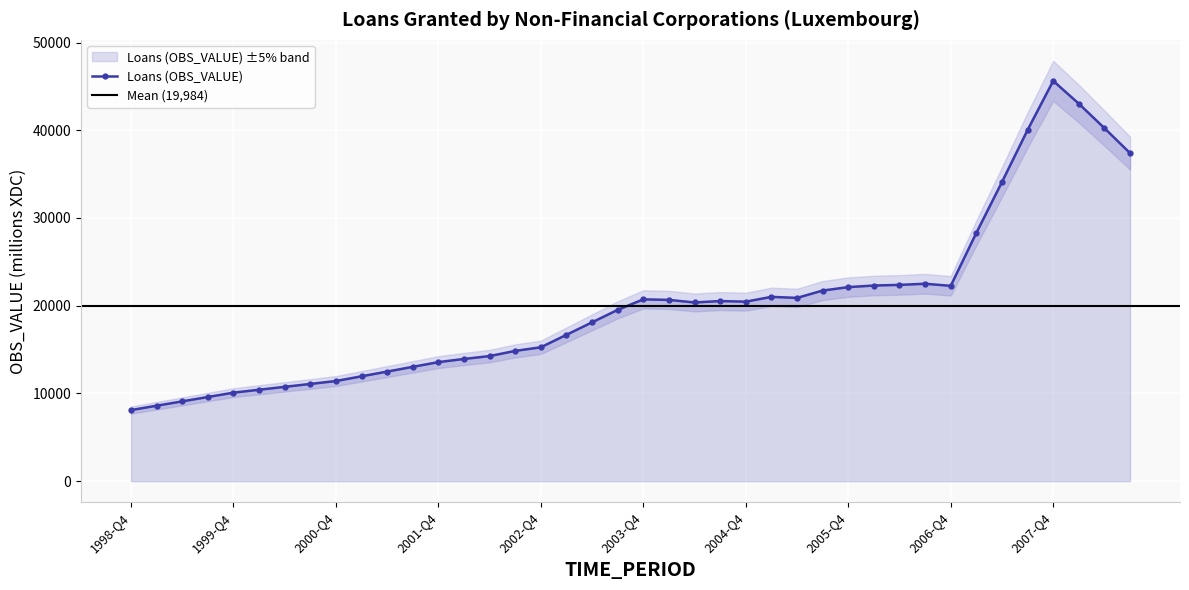

What is the difference between the second highest and minimum values?

34927.8